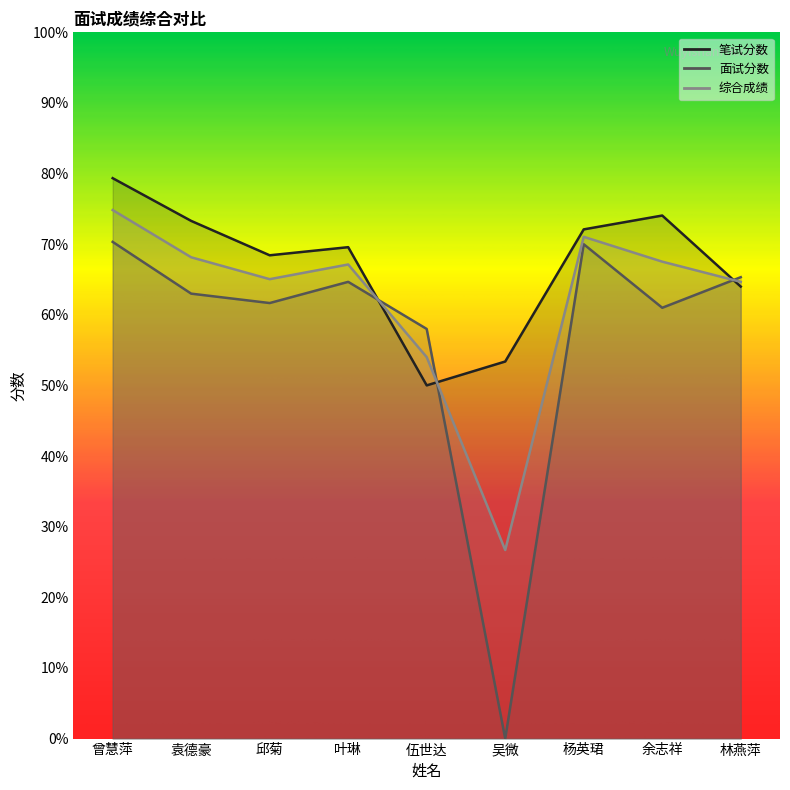

List the labels in order of 综合成绩 value, largest first.

曾慧萍, 杨英珺, 袁德豪, 余志祥, 叶琳, 邱菊, 林燕萍, 伍世达, 吴微